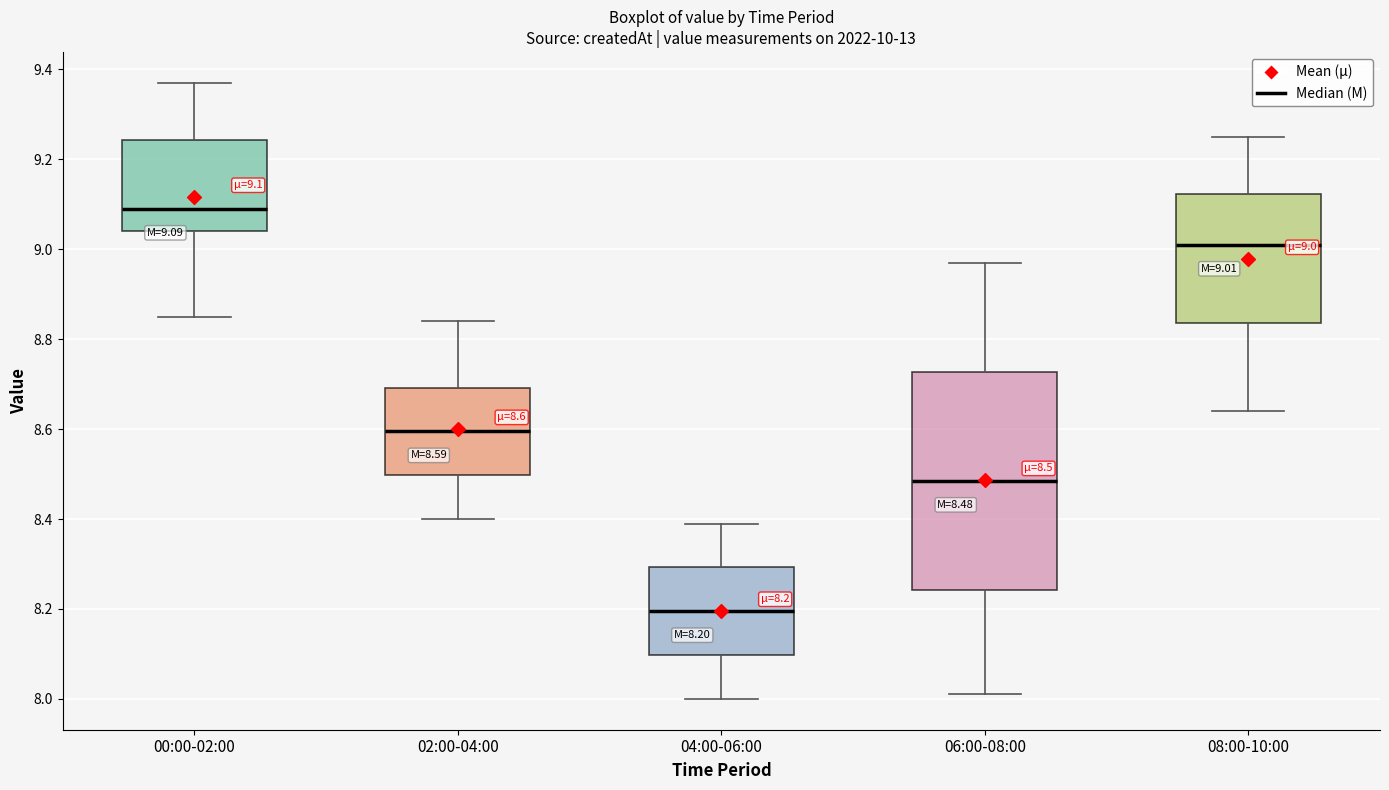

Which box is the tallest, from its lower edge to its upper edge?

06:00-08:00